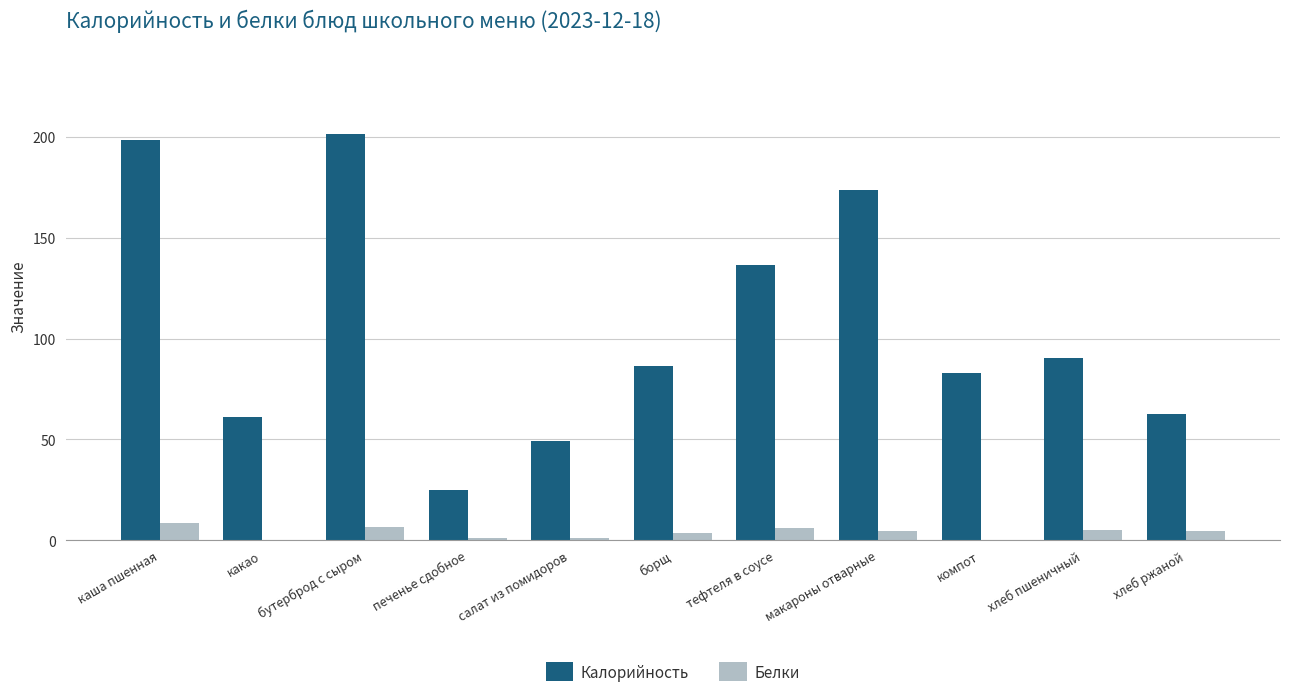

What is the sum of all Белки values?

41.2